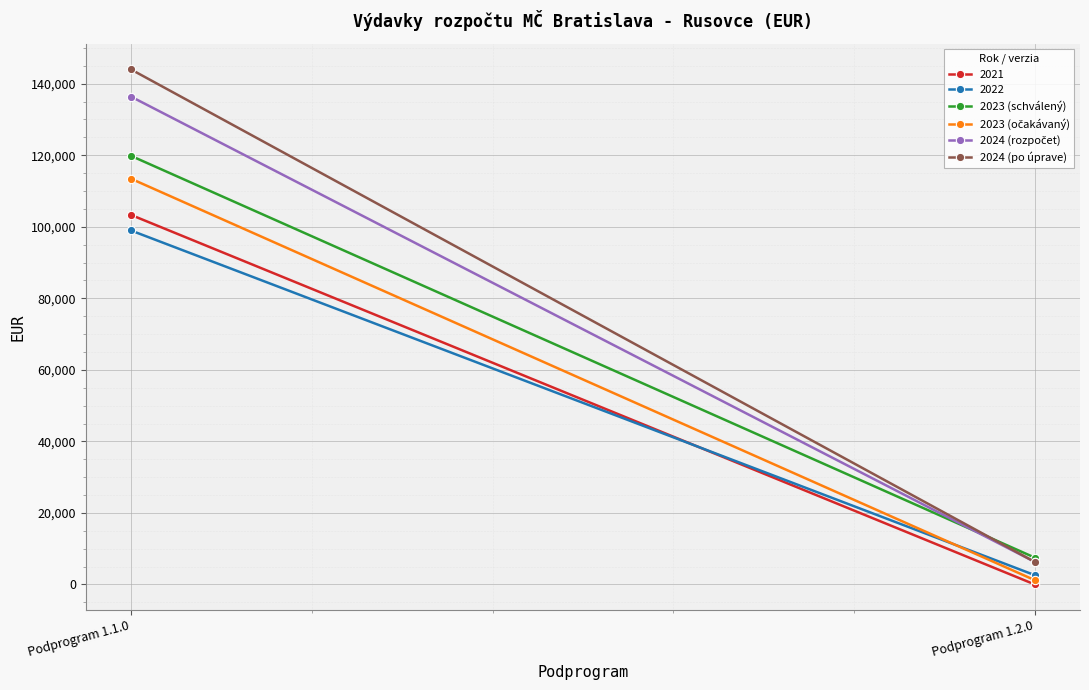

True or false: 2023 (schválený) has a value of 66450 at Podprogram 1.1.0.

False